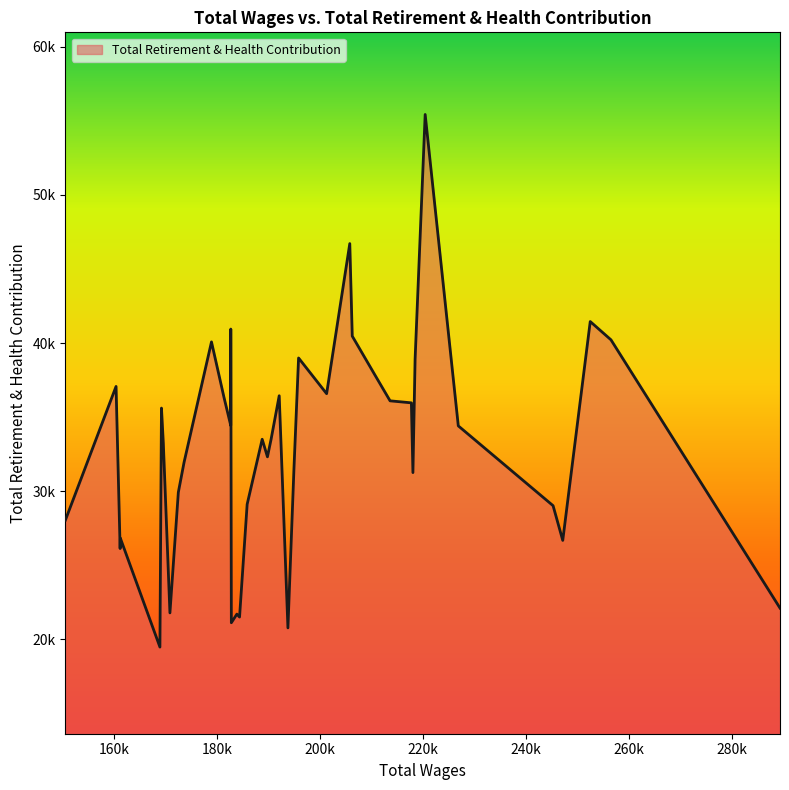

Does the chart have visible grid lines?

No